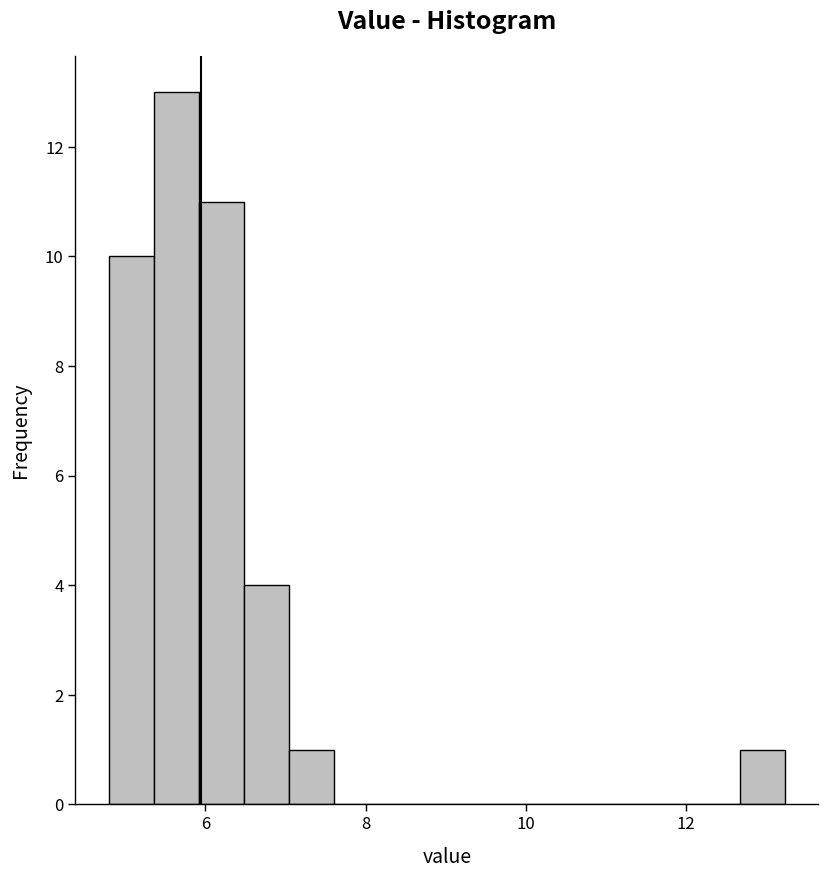

Read against the x-axis, roughly where is the centre of the tallest bar?

5.6